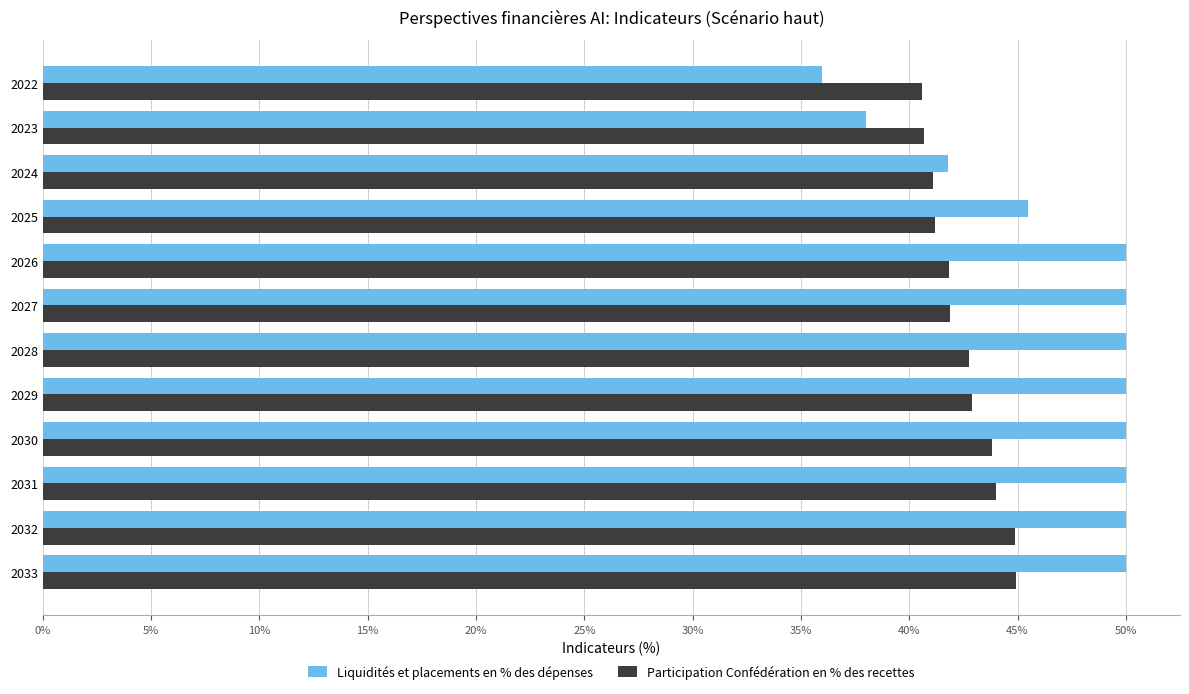

True or false: Participation Confédération en % des recettes has a value of 40.6 at 2022.

True